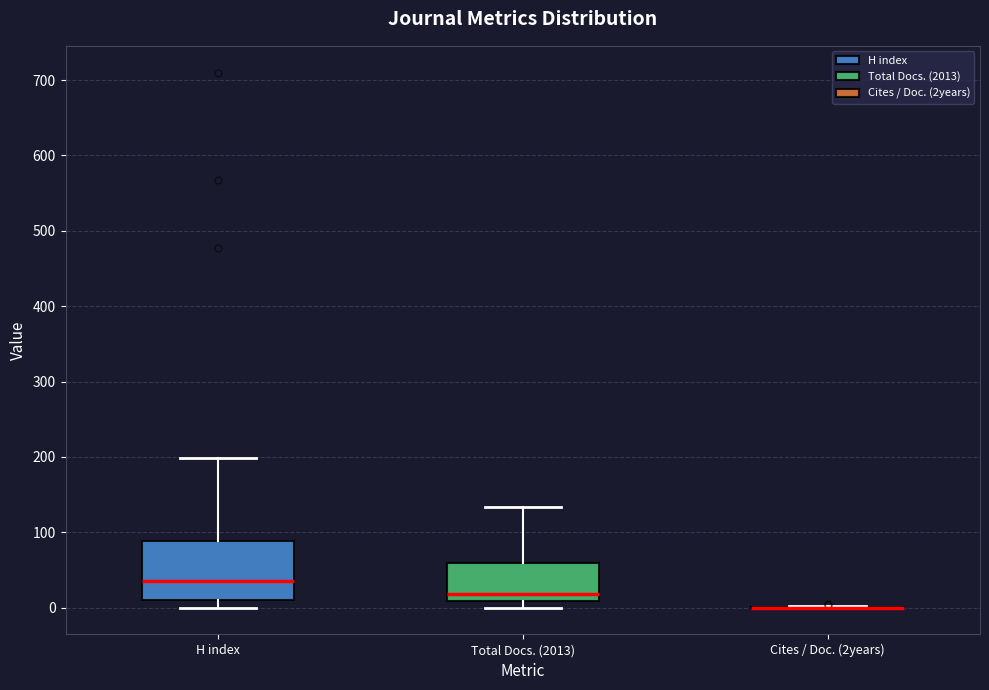

Comparing the boxes themselves (not the whiskers), which one is the tallest?

H index